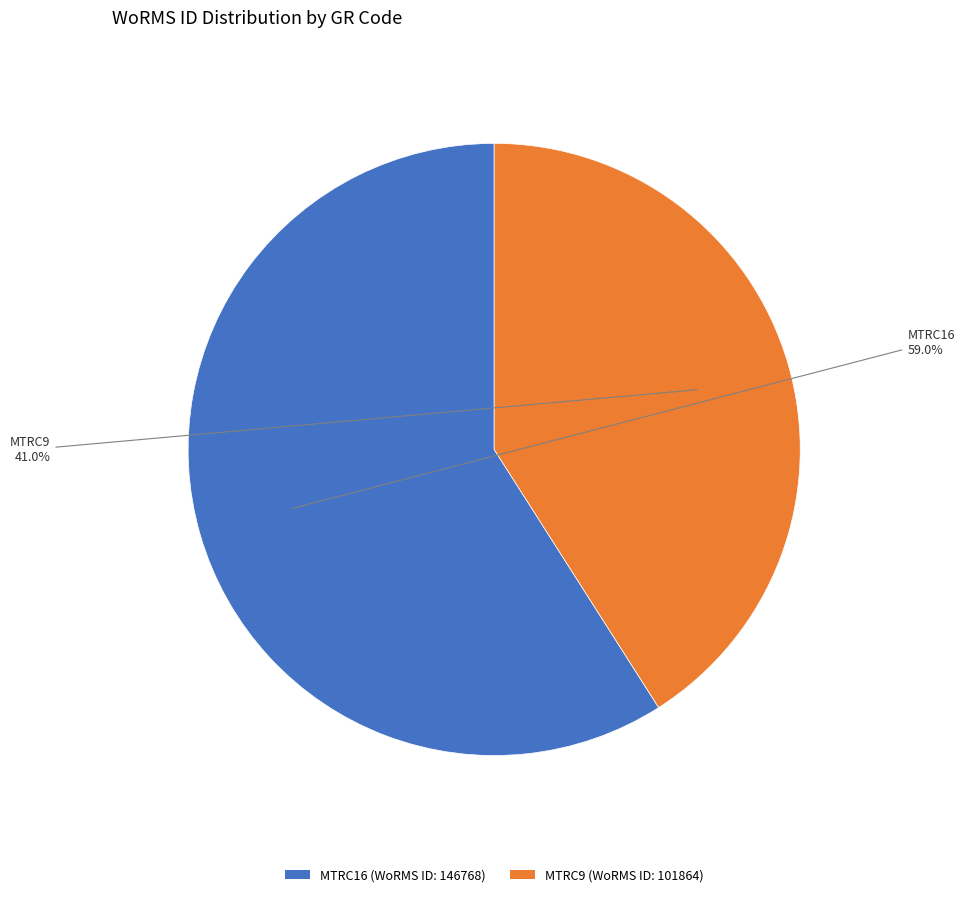

What percentage is NOT represented by MTRC9?

59.0%